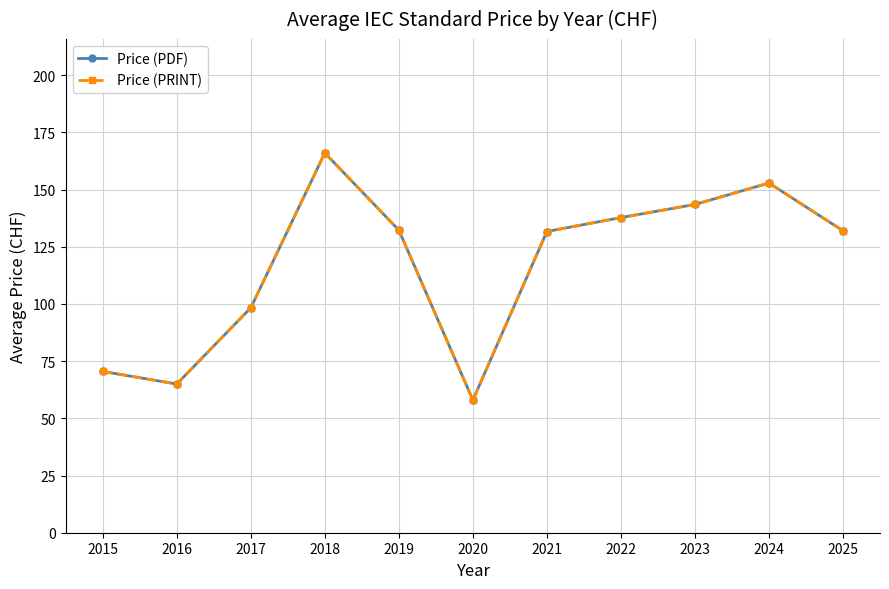

Is this an area chart (filled region under the line)?

No